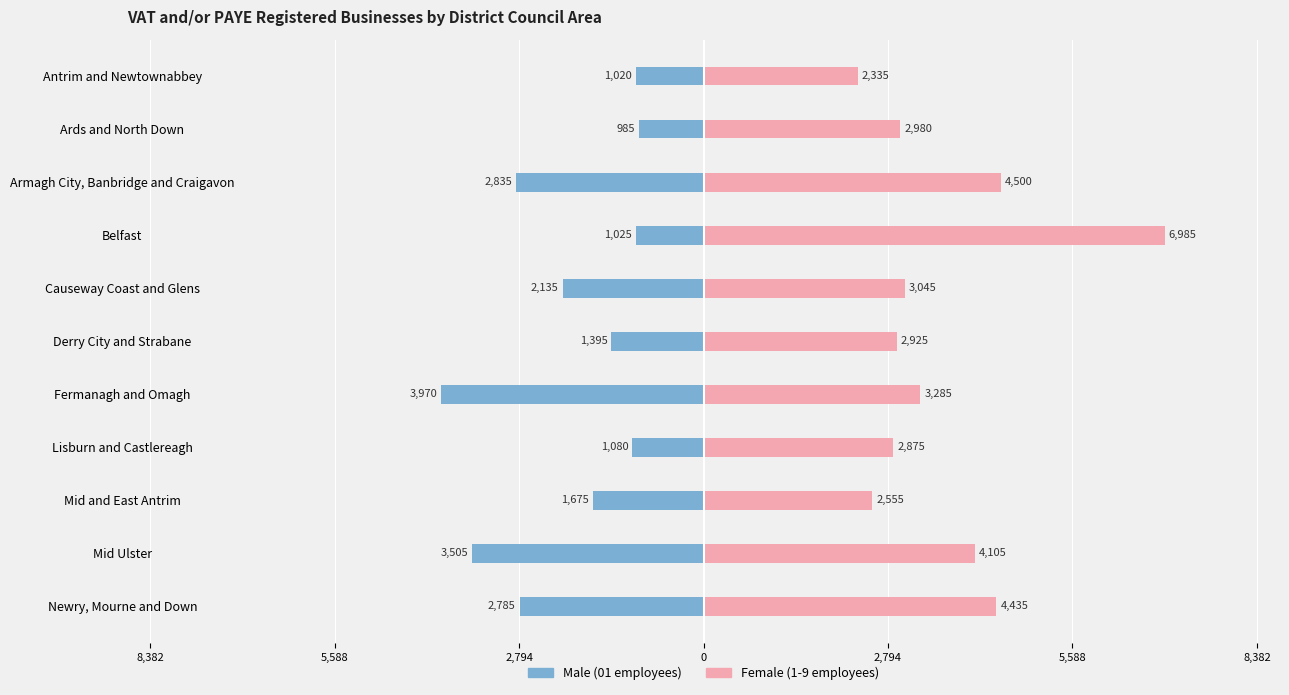

What is the smallest value displayed?

-3970